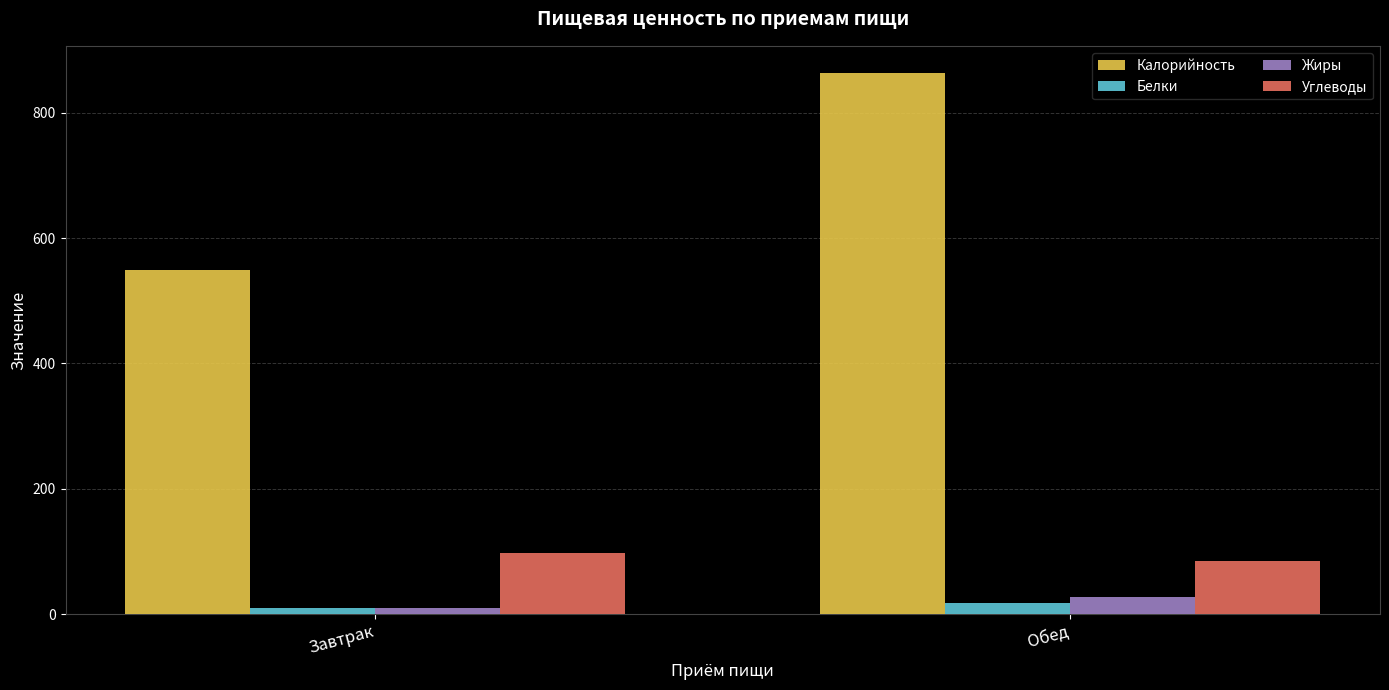

How many Углеводы values are between 85 and 97?

2